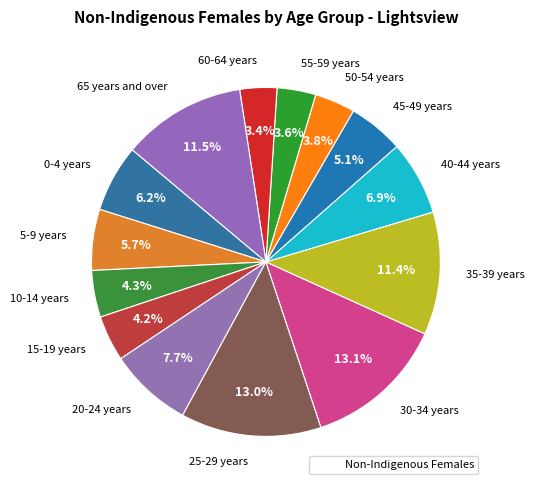

How many segments does this pie chart have?

14